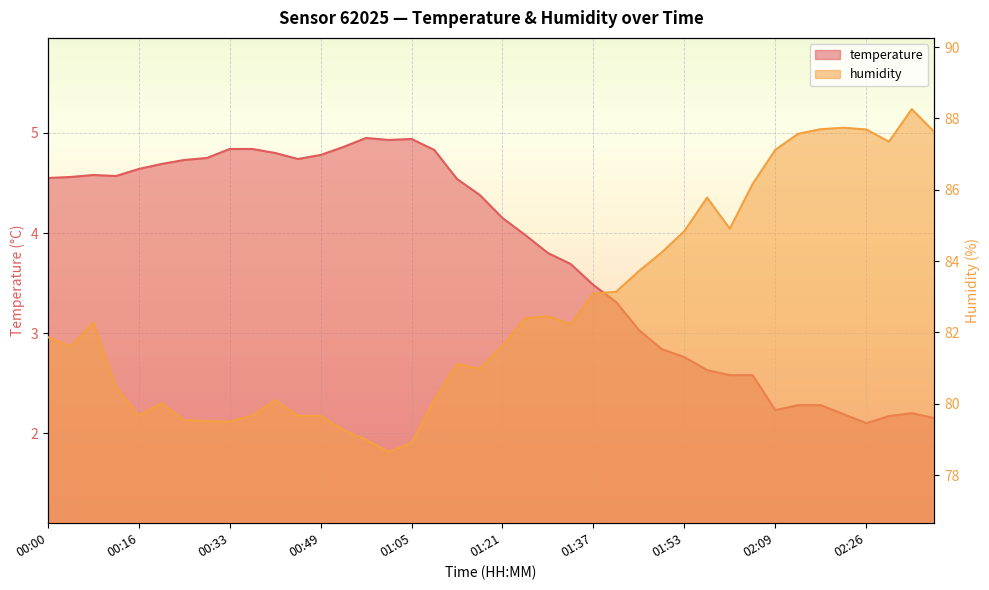

Where is the first local maximum for humidity?

00:08